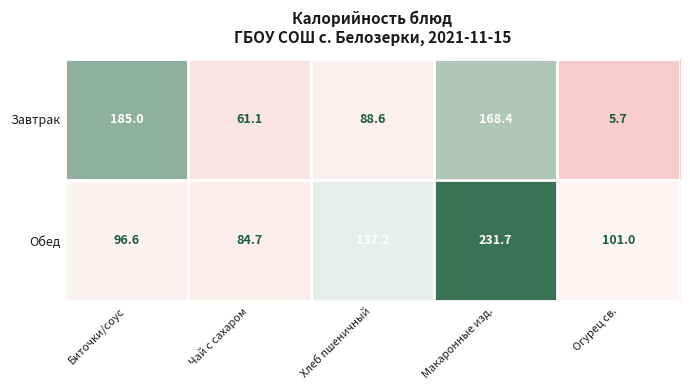

What is the minimum value shown in the chart?

5.7